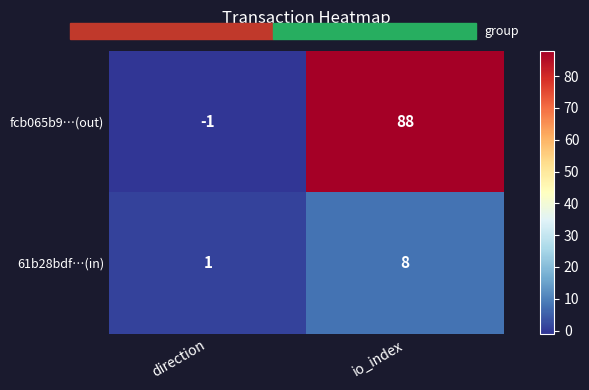

True or false: 61b28bdf…(in) has a value of 5 at io_index.

False